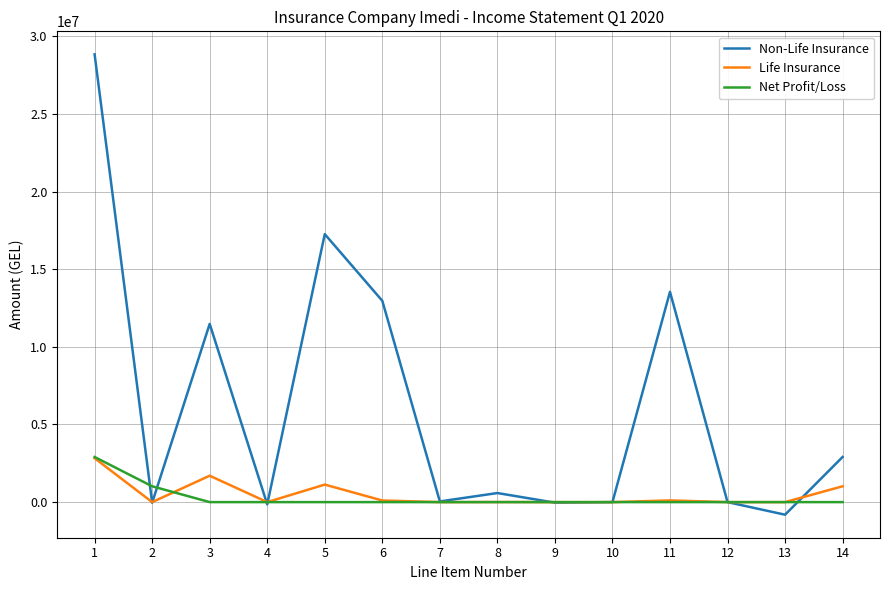

What is the smallest value displayed?

-810875.9